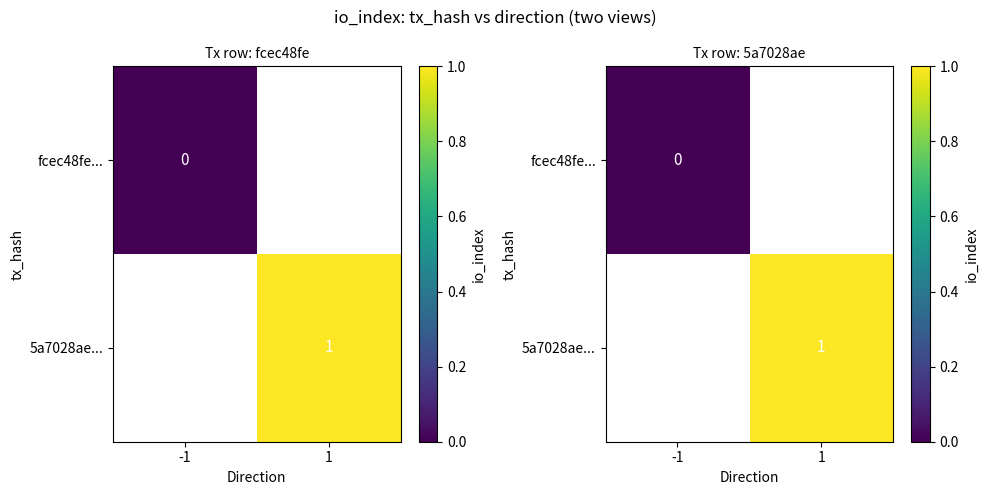

At which label does fcec48fe... reach its peak?

-1